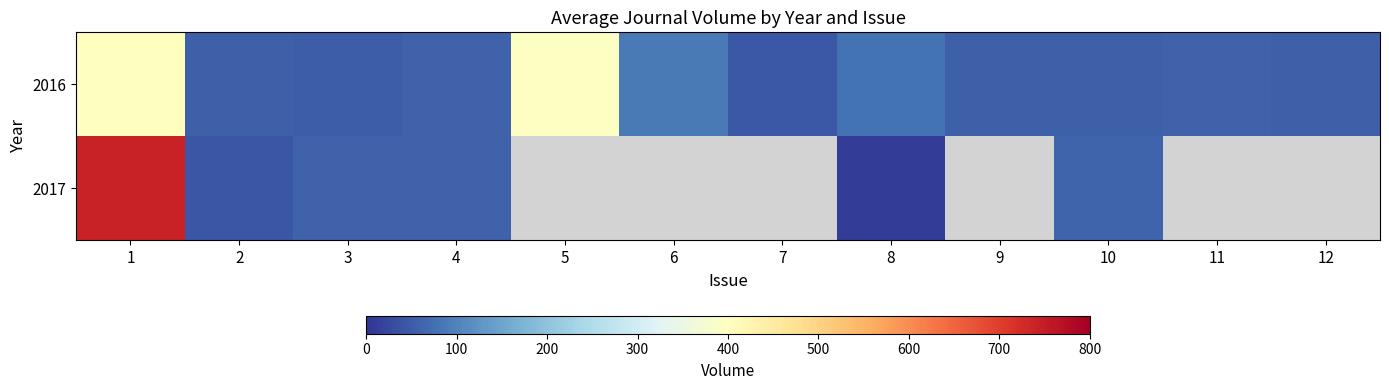

Is the value of 2017 at 6 greater than the value of 2016 at 10?

No